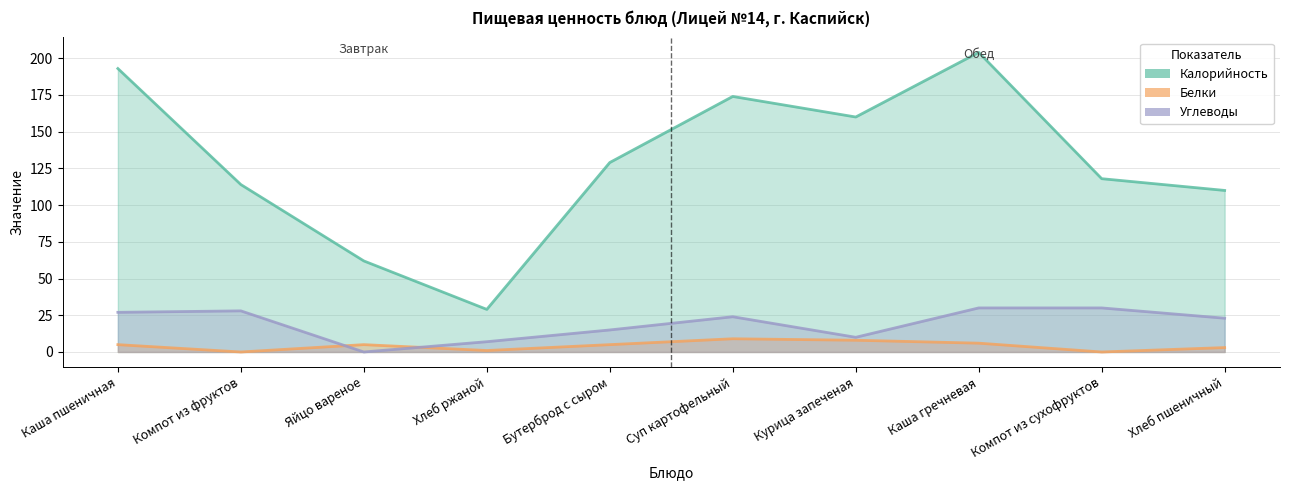

What position from the right is Каша гречневая?

3